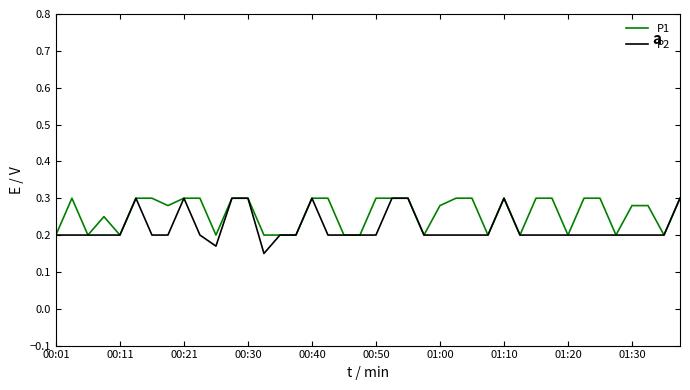

Which series has the largest total across all categories?

P1